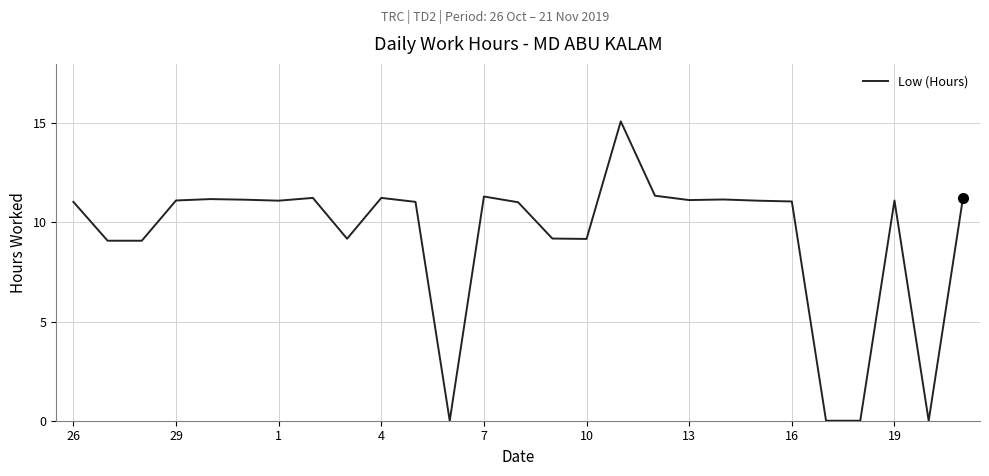

What is the difference between the maximum and minimum values?

15.1